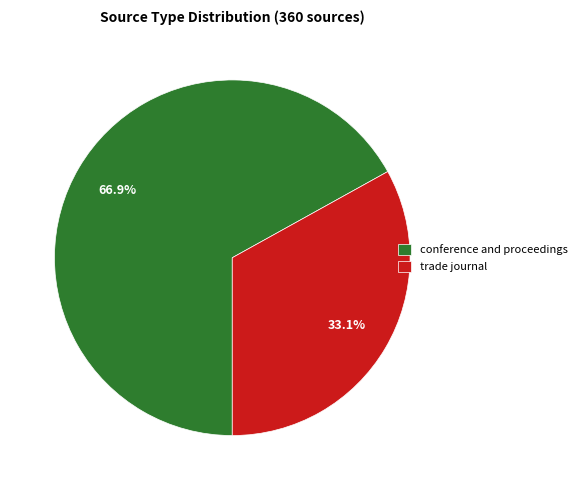

What is the total percentage of conference and proceedings and trade journal?

100.0%